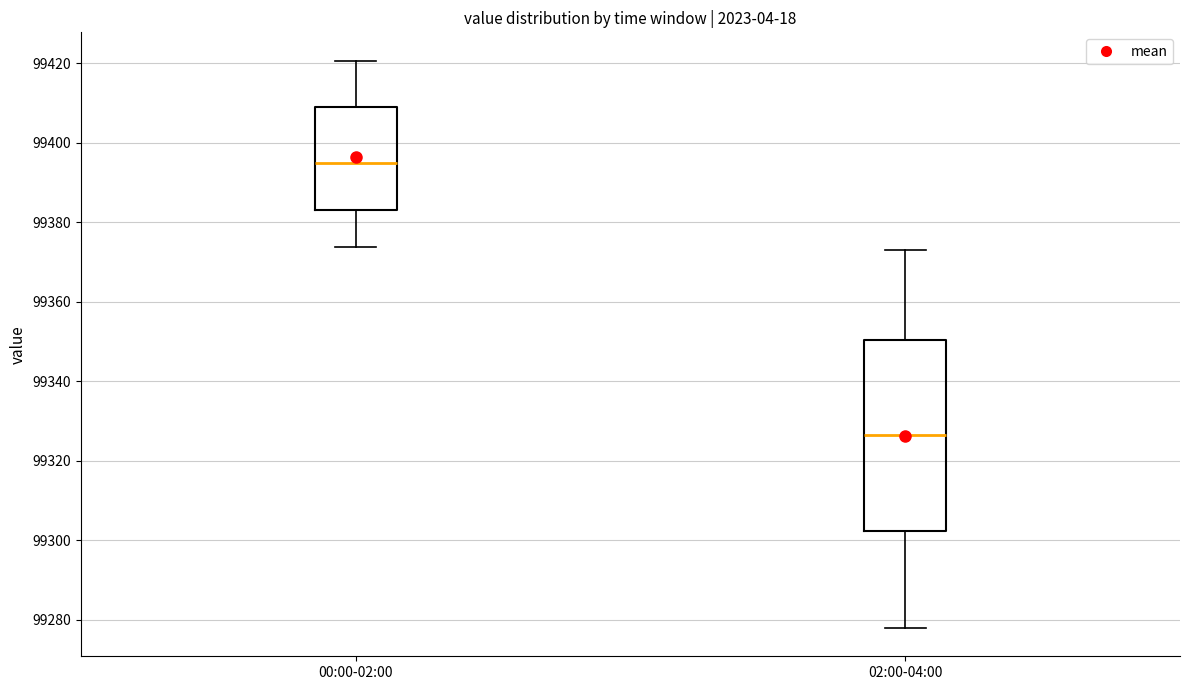

Where is the lower edge of the box for 02:00-04:00 on the y-axis? The values are not printed on the chart, so give them approximately, as read against the axis.

99302